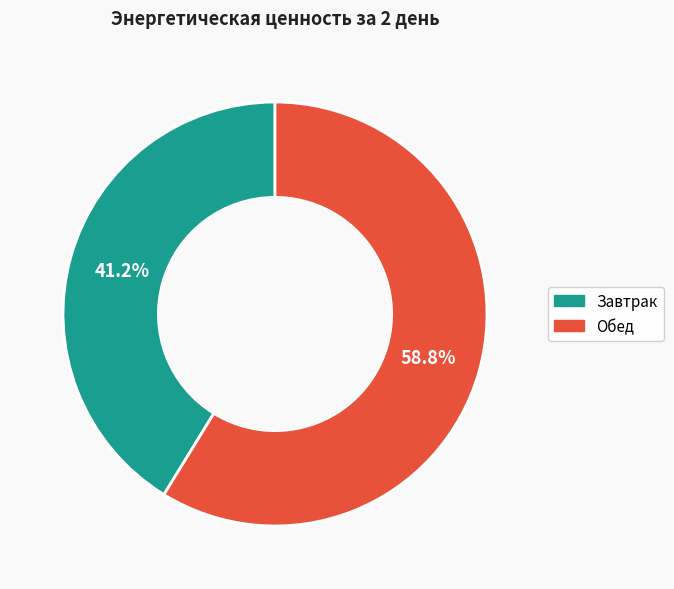

The Обед slice represents 59% of the pie. True or false?

True